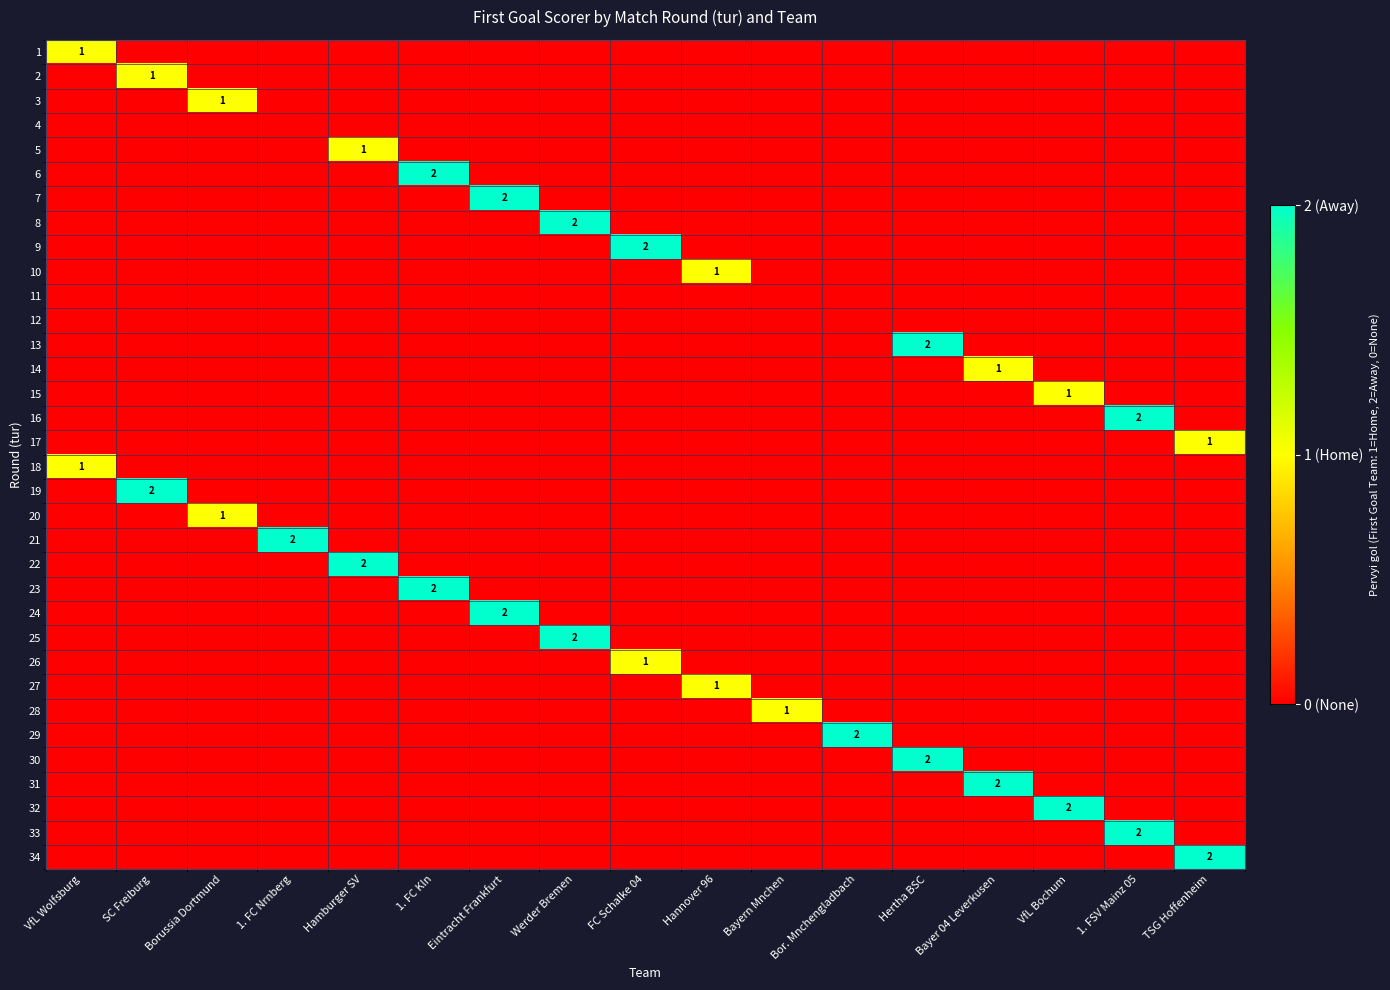

How many data points in 14 are above 0?

1